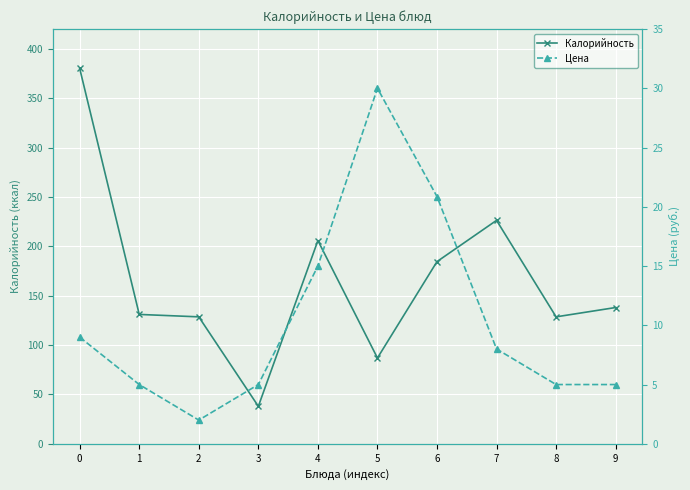

What is the spread (max minus min) of values at 6?

163.6